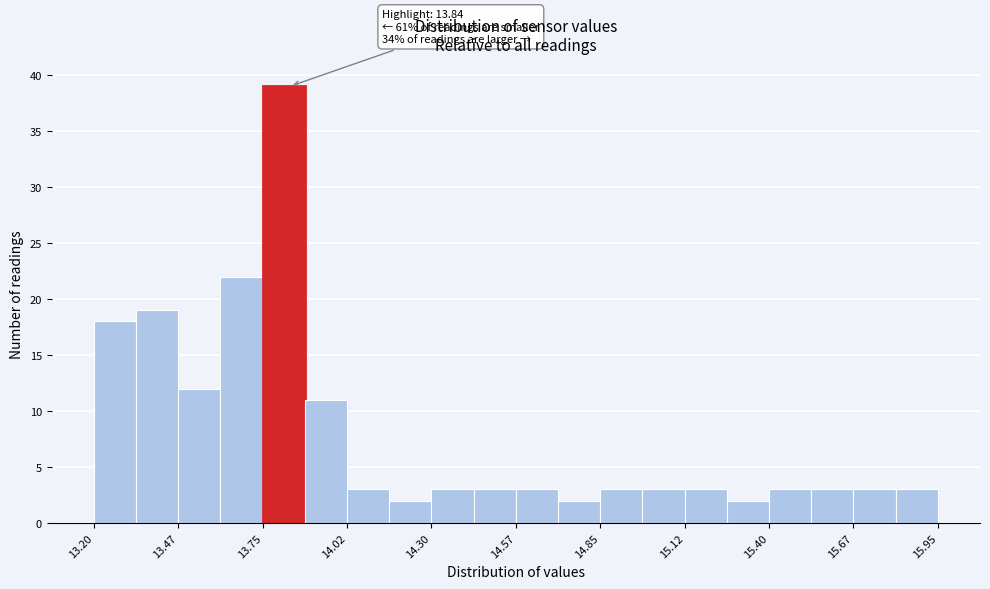

Around what value on the x-axis is the tallest bar? Give the approximate position of its centre, as read against the axis.

13.80